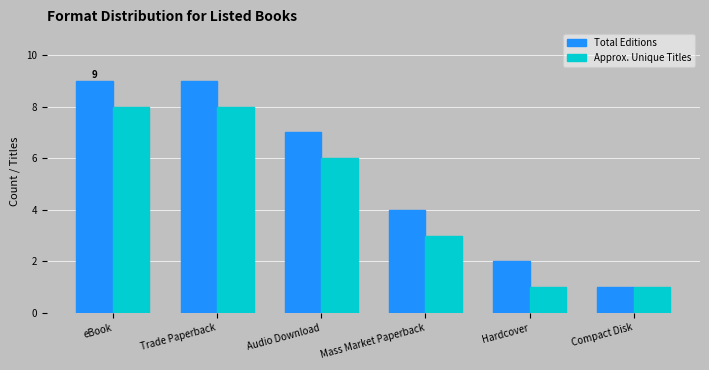

Which series has the largest range (max minus min)?

Total Editions